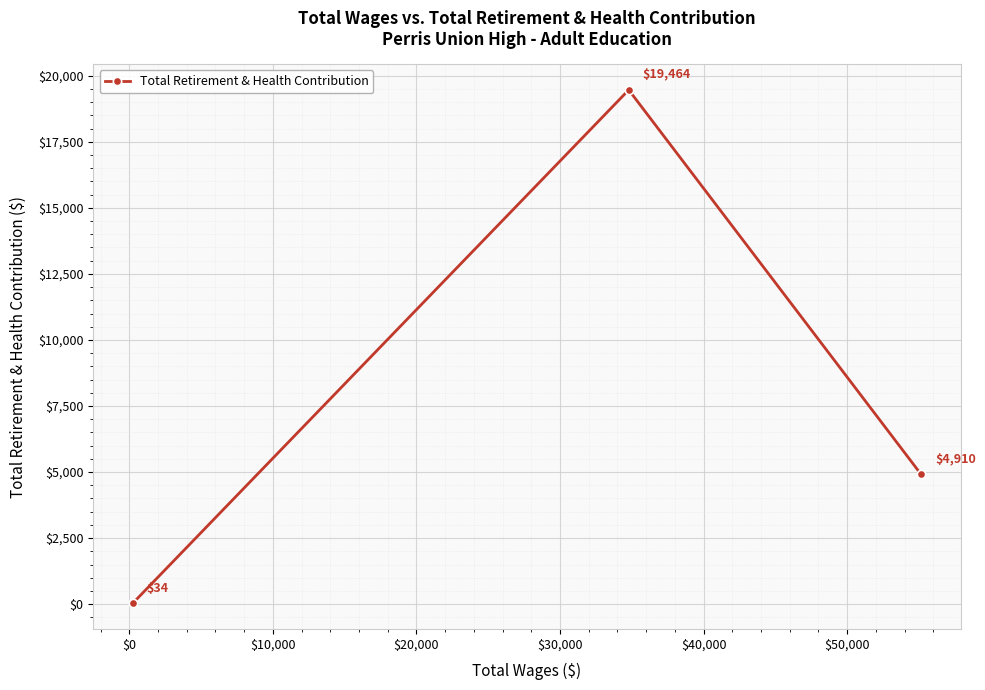

What is the greatest value displayed?

19464